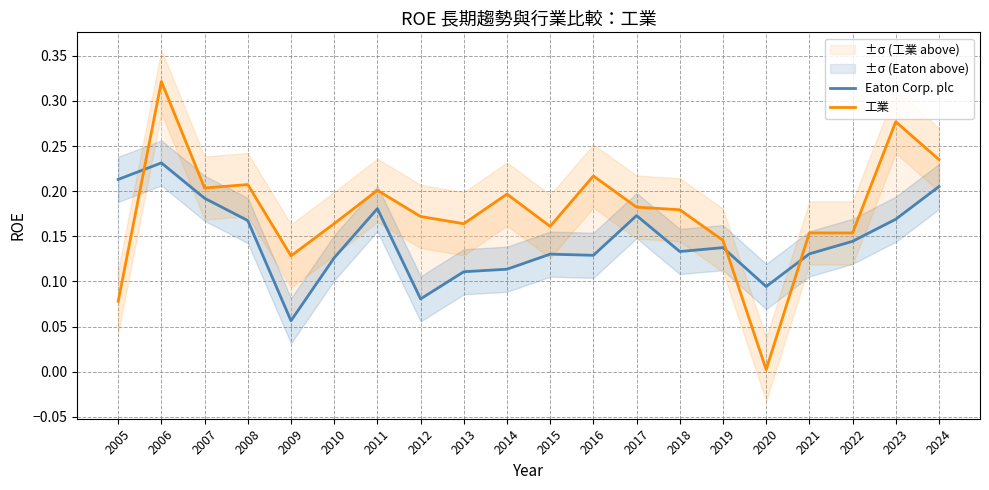

True or false: 工業 has more than 1 interior local peaks.

True